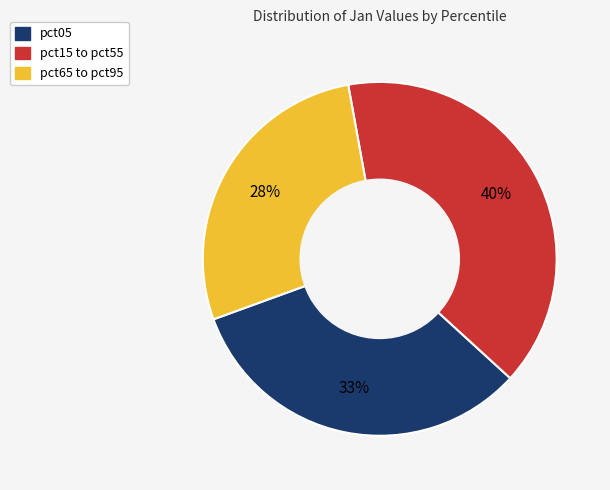

Combined, do pct15 to pct55 and pct65 to pct95 account for over 50%?

Yes